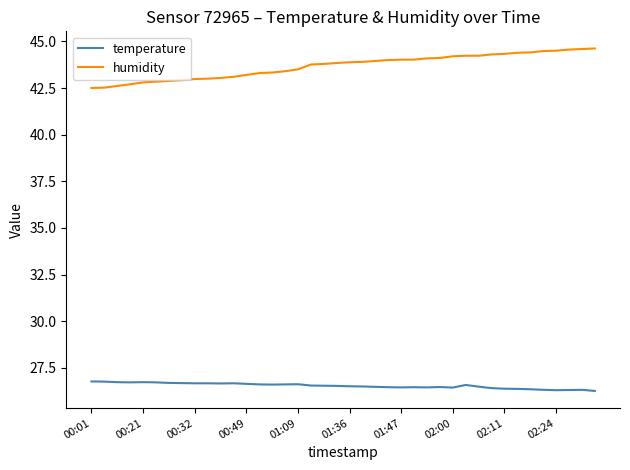

True or false: temperature and humidity intersect in this chart.

False